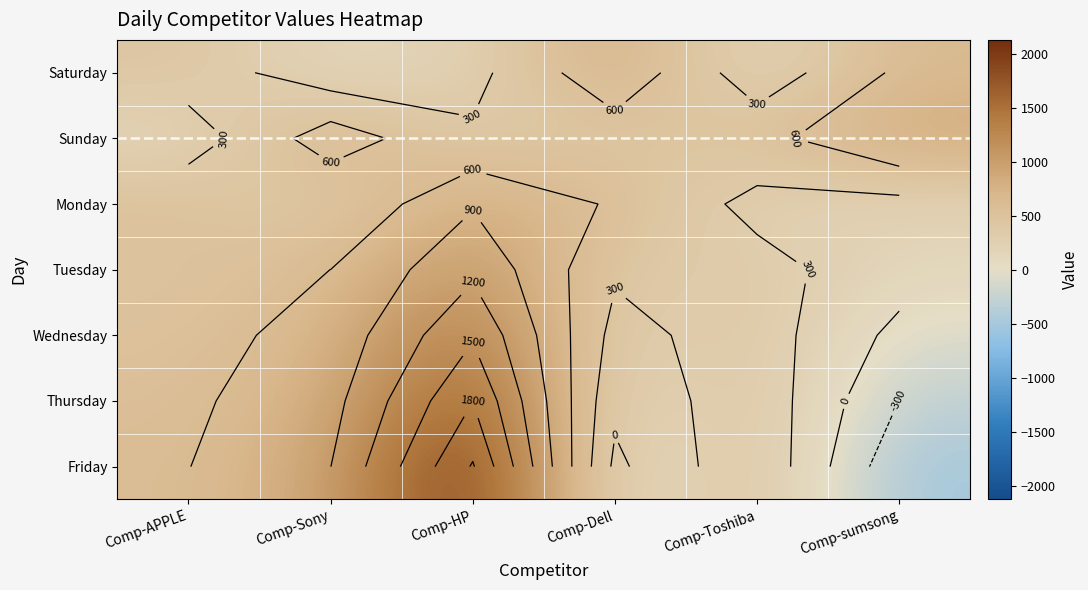

Which category has the highest value across all series?

Comp-HP